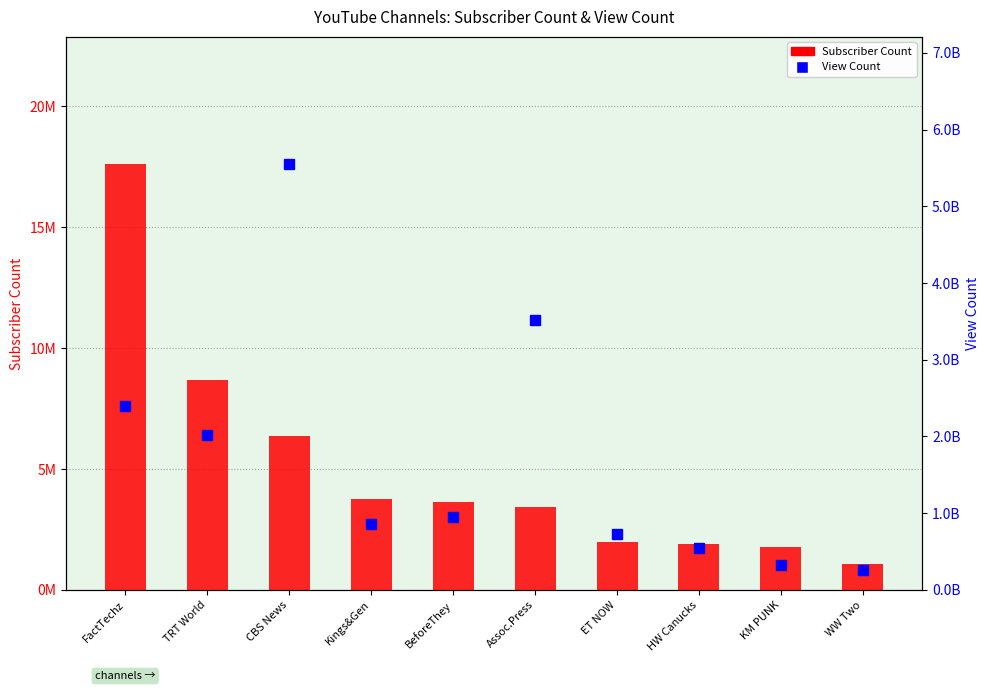

What is the spread (max minus min) of values at ET NOW?

732836206